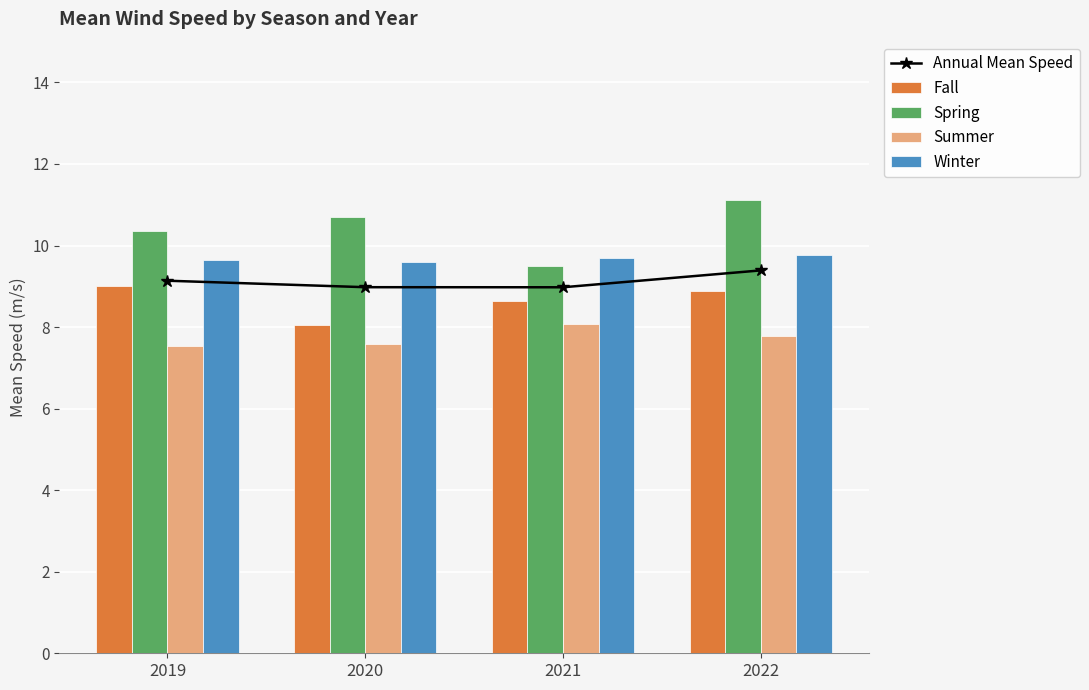

What is the spread (max minus min) of values at 2019?

2.8